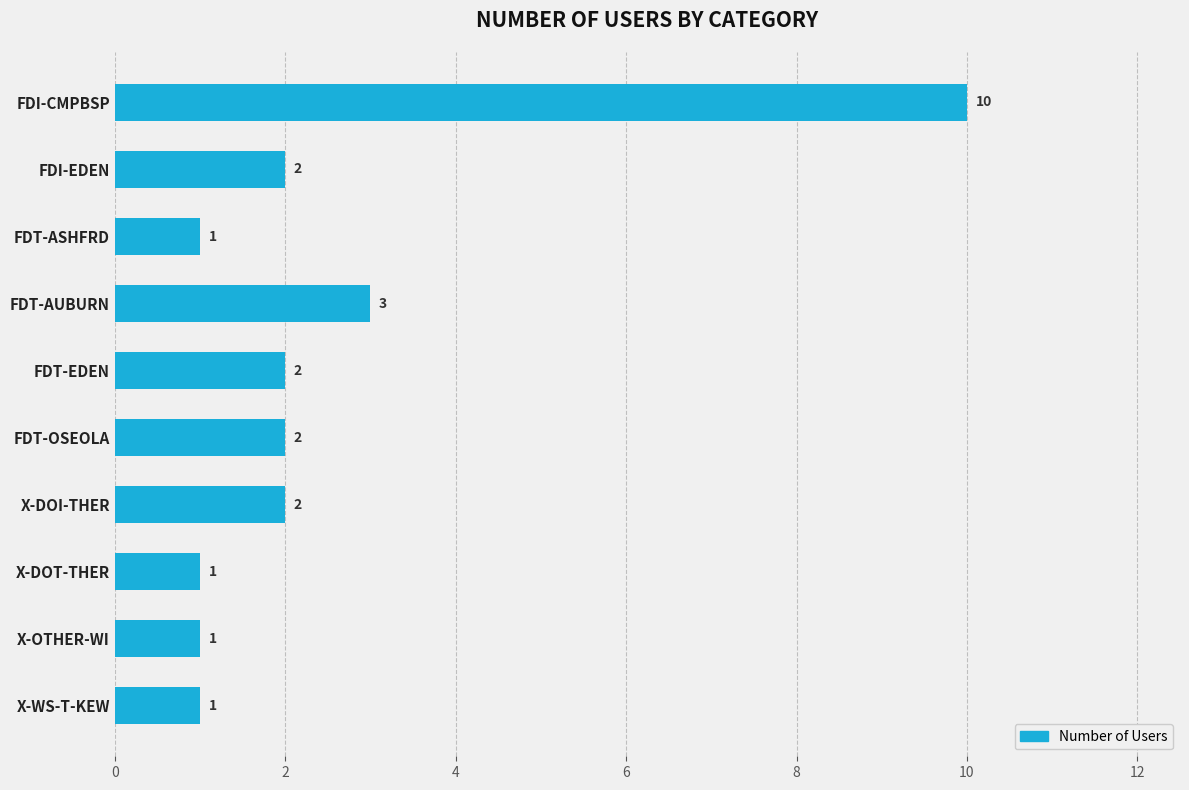

Reading bottom to top, what are all the values shown in this chart?

1	1	1	2	2	2	3	1	2	10